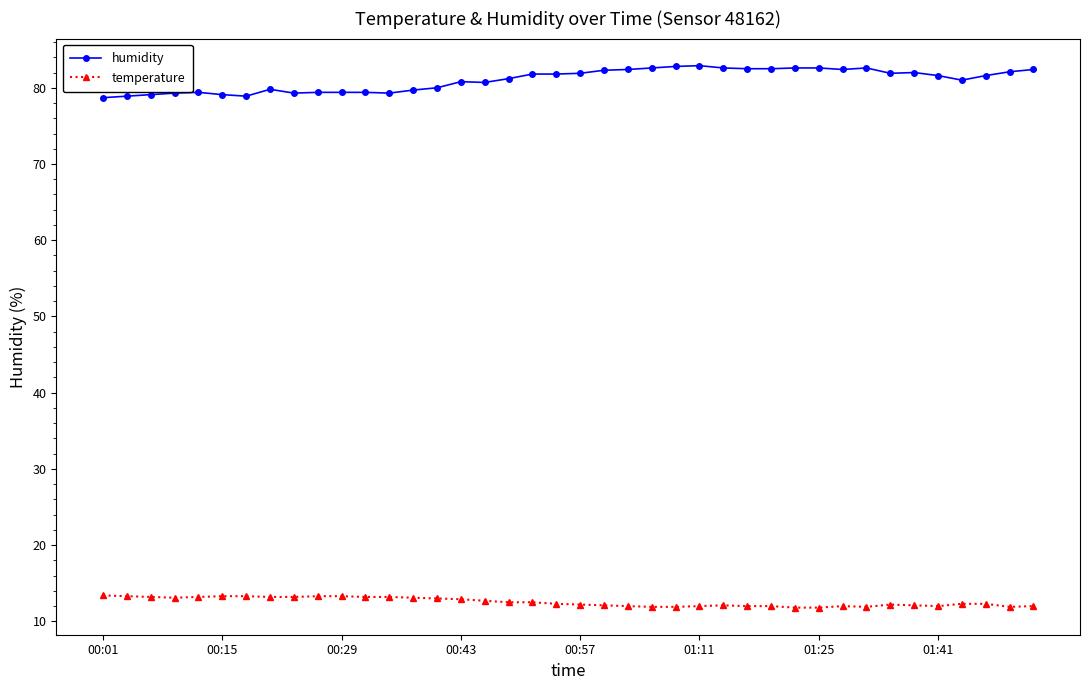

At how many categories does at least one series exceed 23?

40